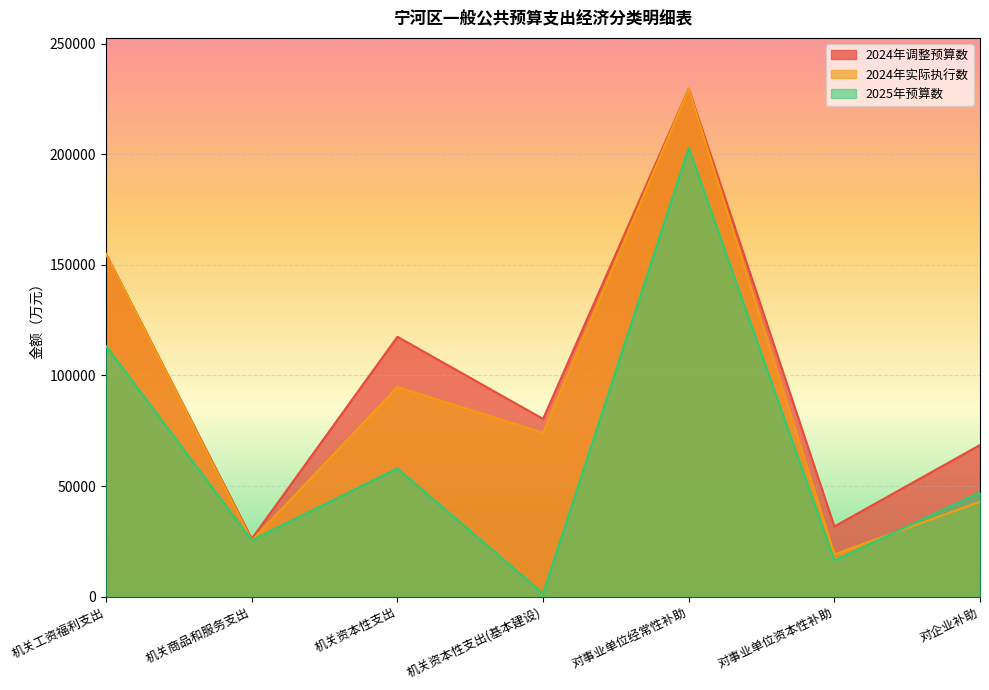

Reading left to right, extract all data points from this chart.

2025年预算数: 113287.6	25482.6	57964.7	1384.0	202918.7	16345.0	47071.9
2024年实际执行数: 154869.9	25356.6	94771.0	74086.6	229513.7	19140.2	42906.0
2024年调整预算数: 154869.9	26163.3	117479.2	80339.6	229631.0	31734.1	68536.7